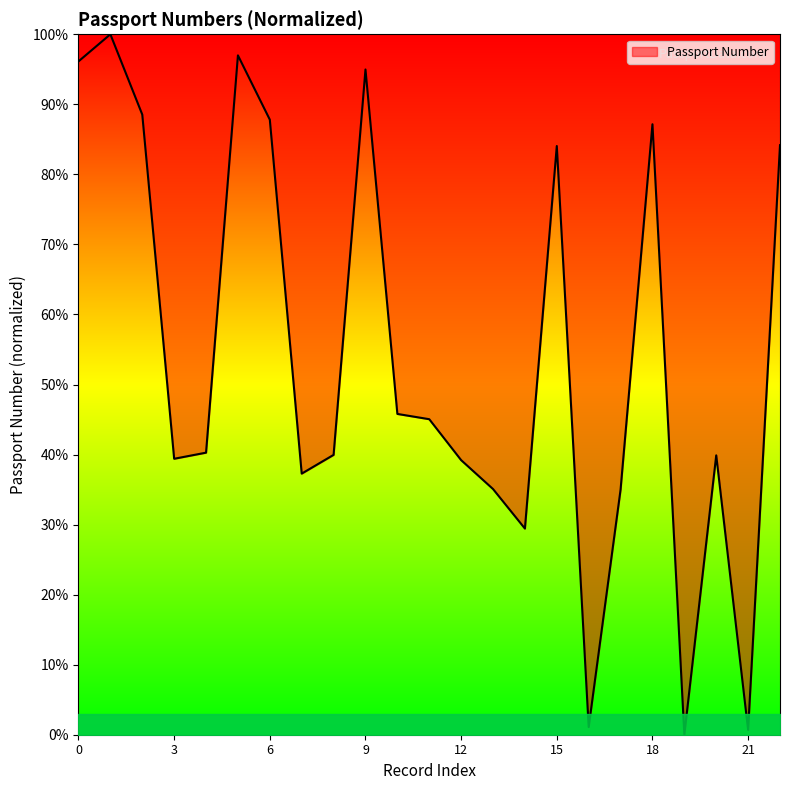

What is the greatest value displayed?

100.0